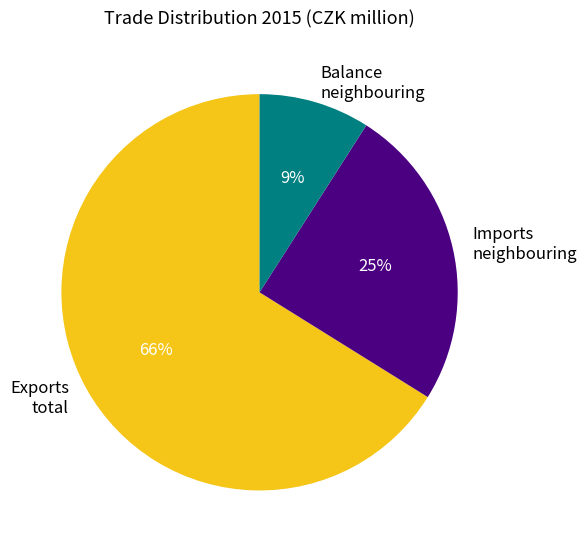

What percentage is the Balance neighbouring slice, to the nearest percent?

9%